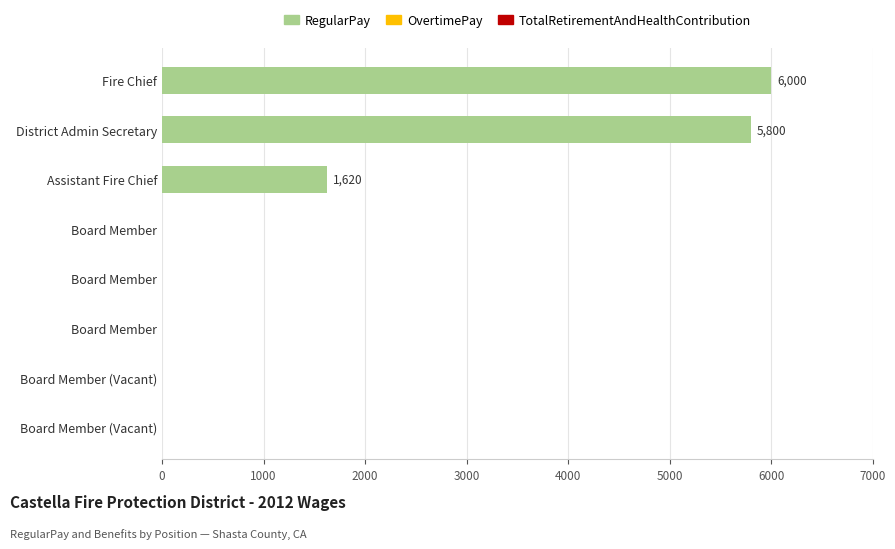

What is the greatest value displayed?

6000